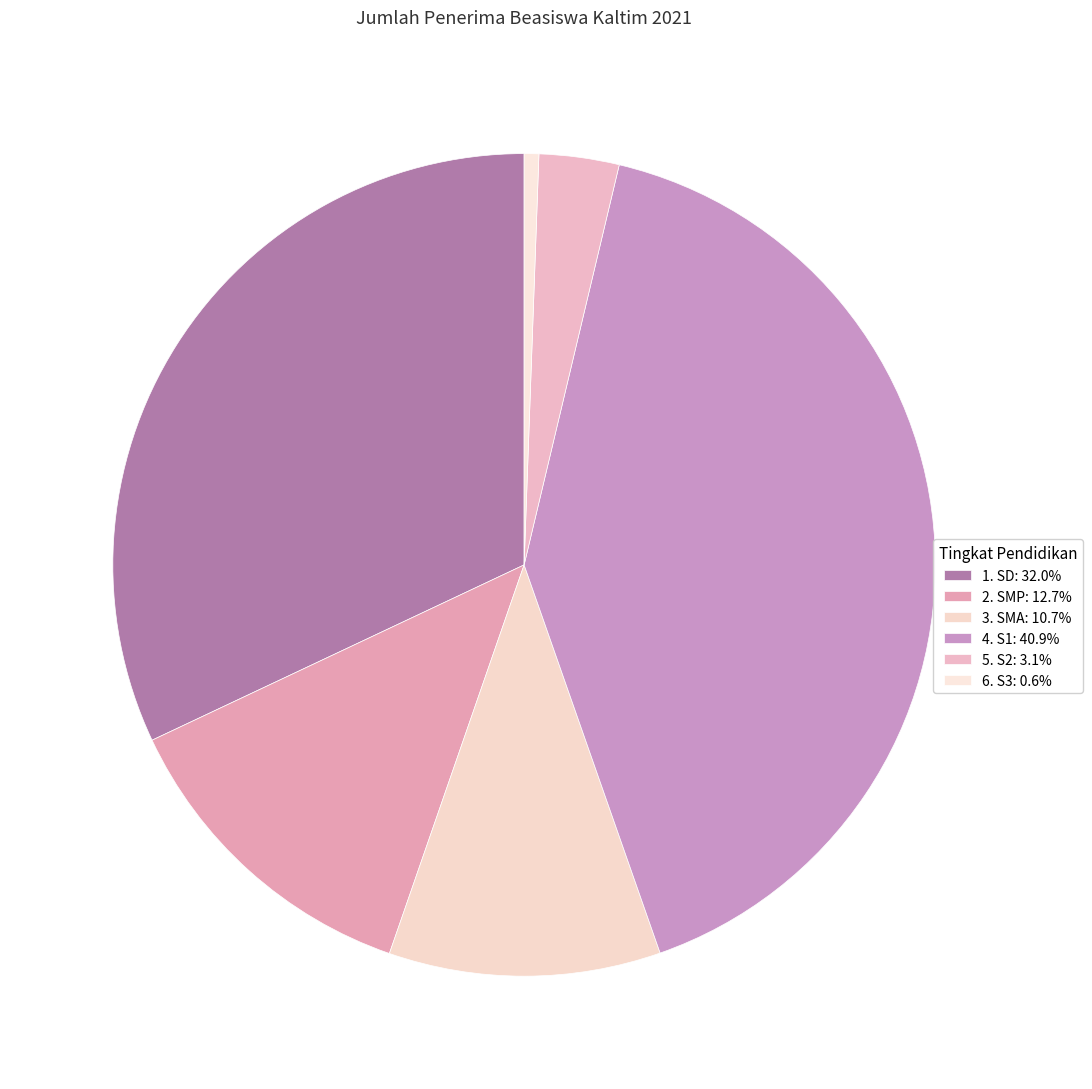

What percentage do 6. S3 and 5. S2 together represent?

3.7%